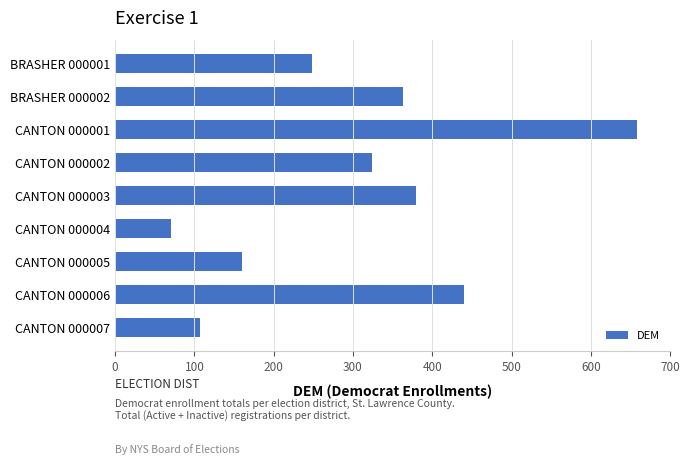

Approximately how many times larger is the value at BRASHER 000001 compared to CANTON 000003?

0.7